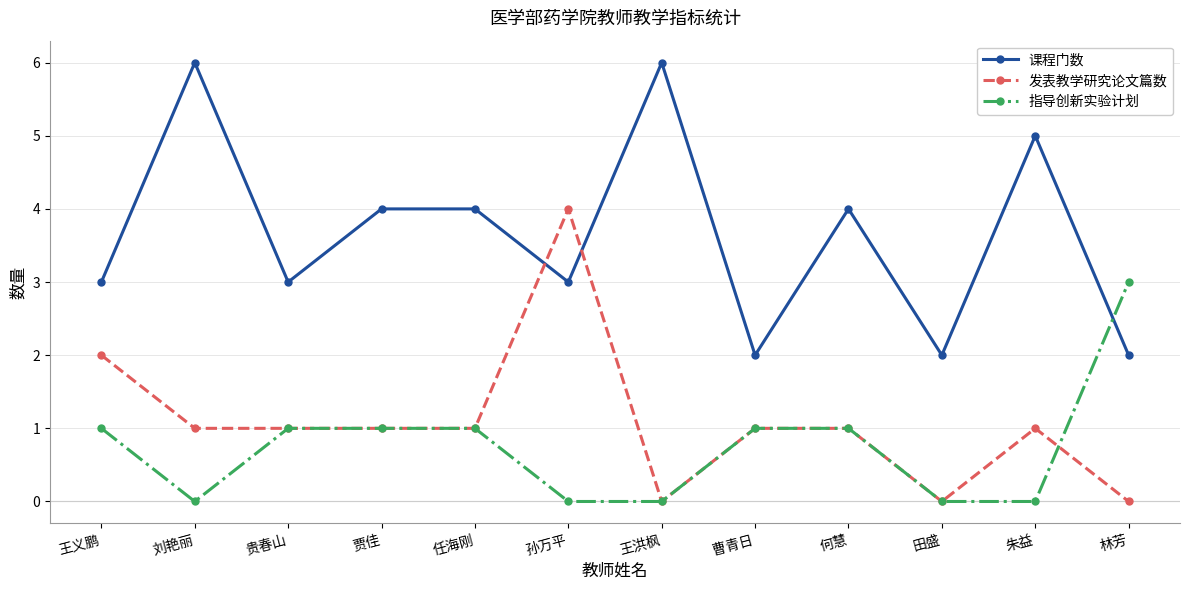

What is the highest value of the 课程门数 series?

6